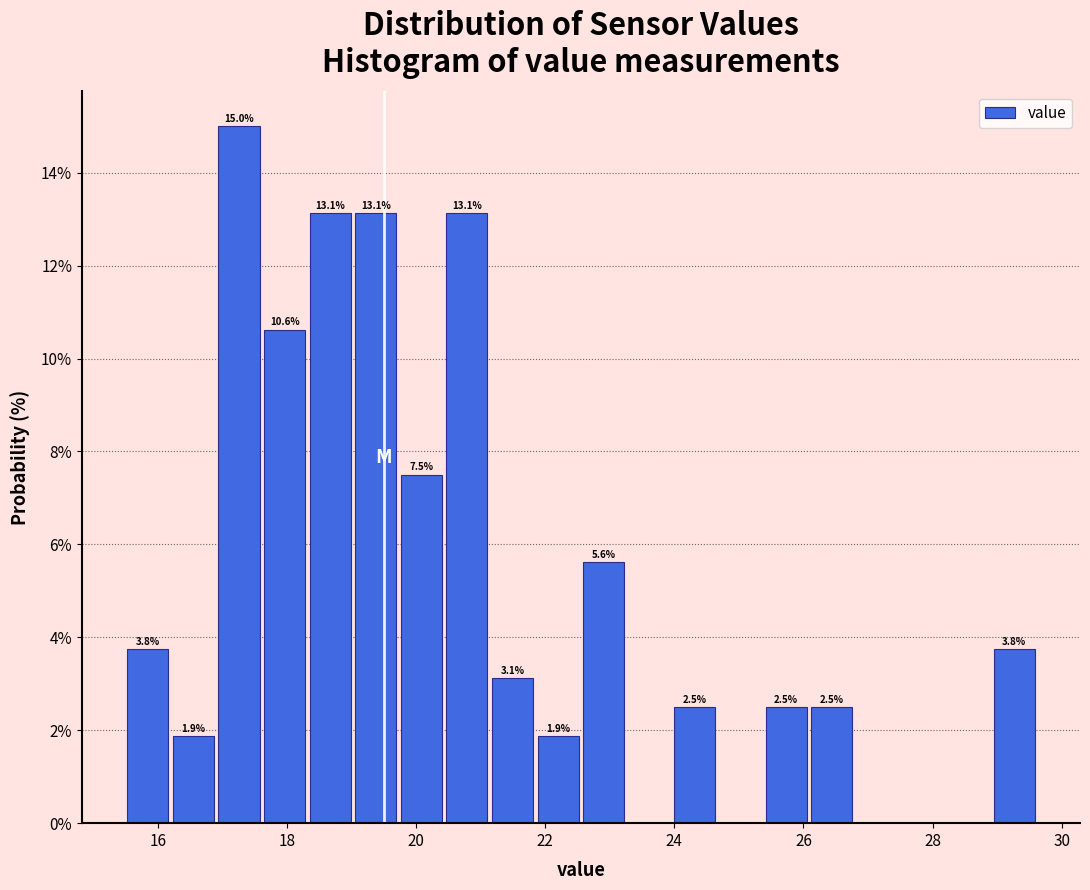

Read against the x-axis, roughly where is the centre of the tallest bar?

17.2